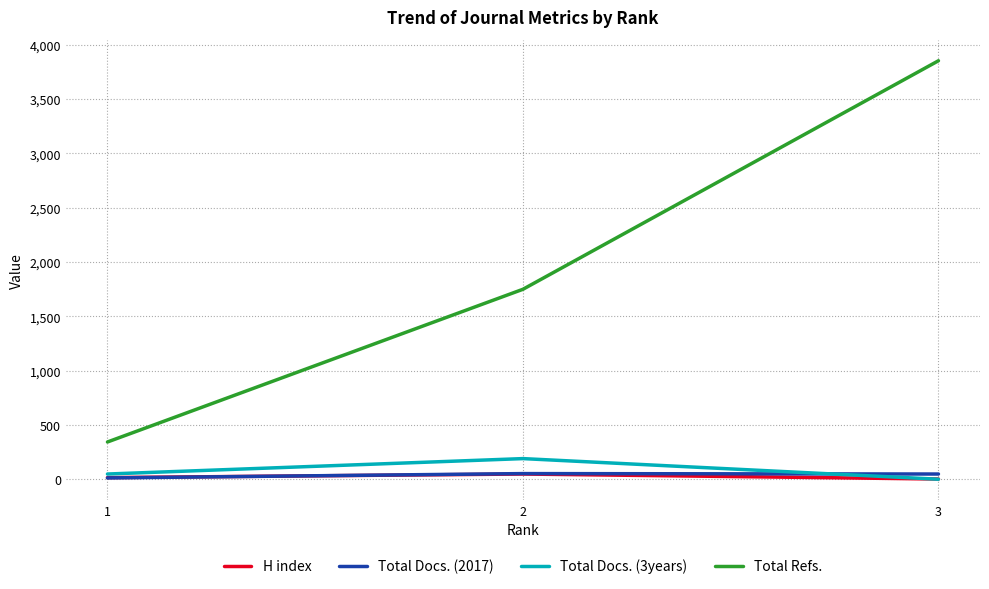

Which series changed the most between 1 and 3?

Total Refs.